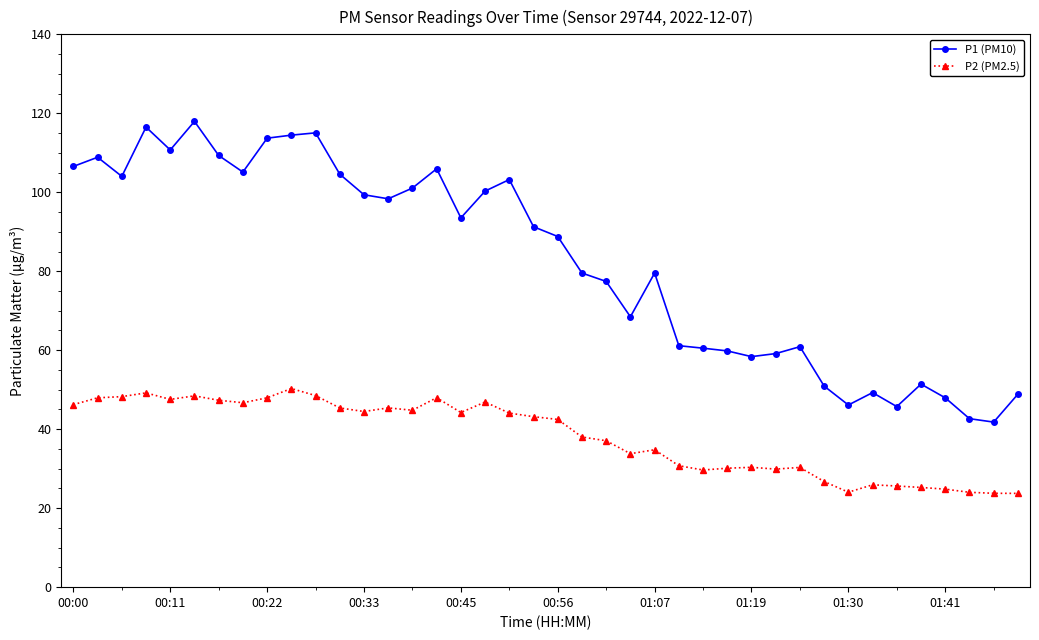

What is the maximum value for P2 (PM2.5)?

50.3